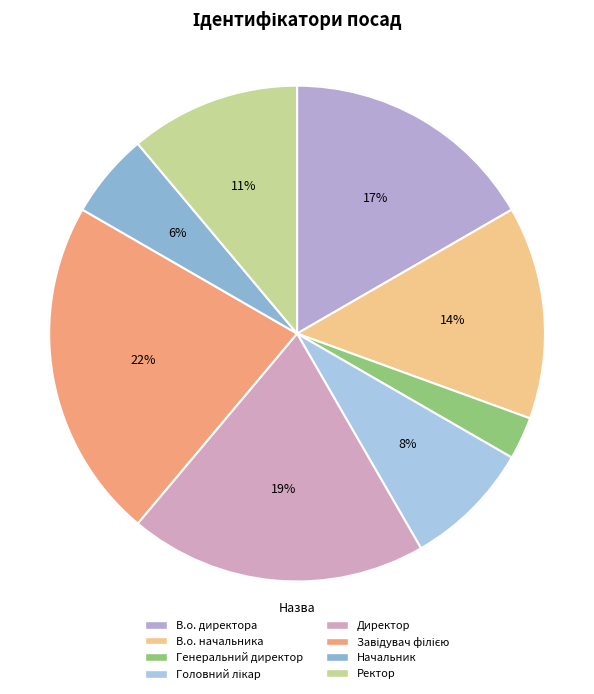

How much of the chart is everything except В.о. начальника?

86.1%